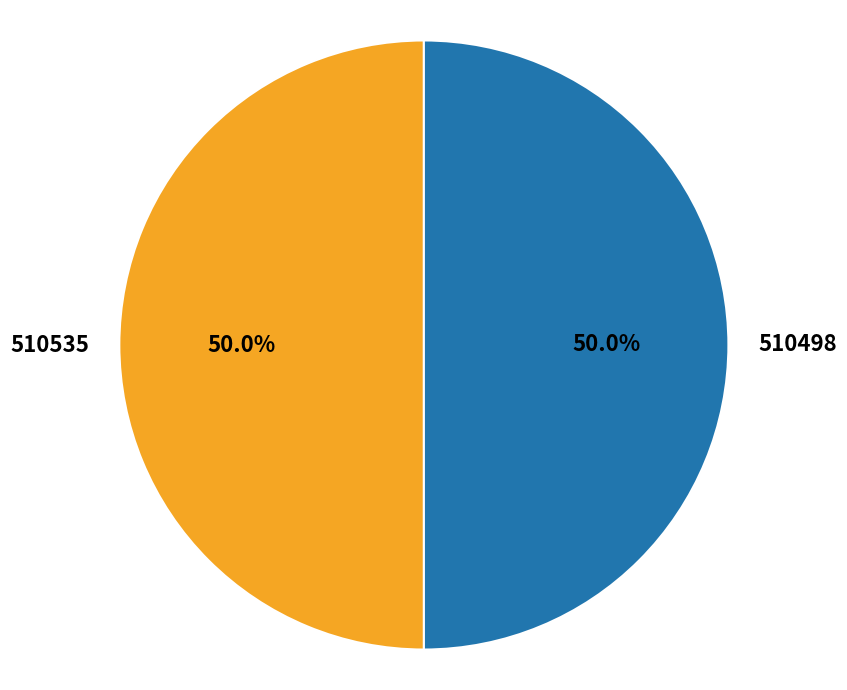

What is the ratio of the value at 510535 to the value at 510498?

1.0